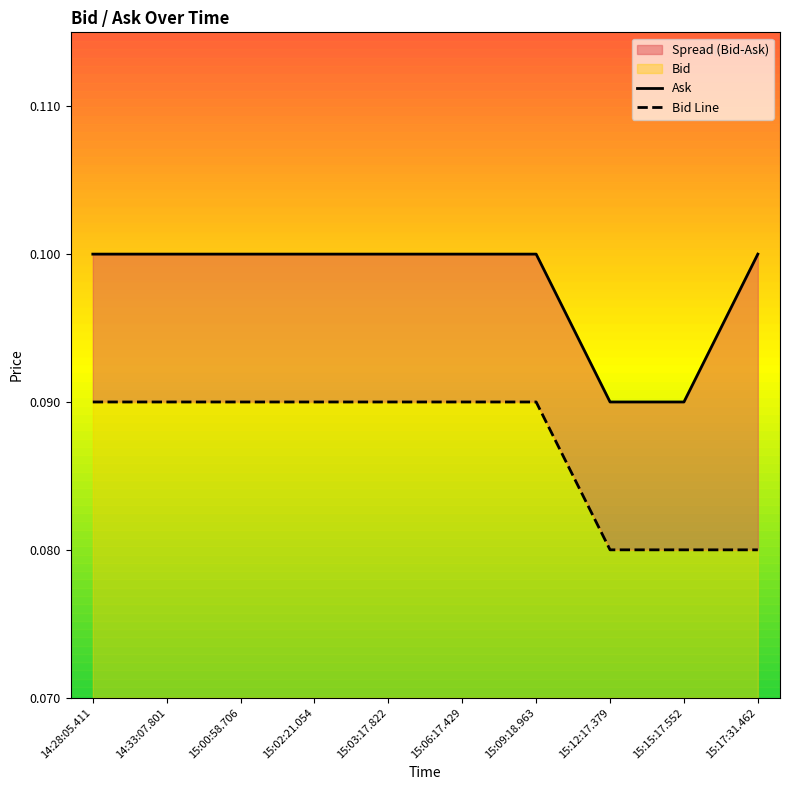

True or false: Bid Line has more than 1 interior local peaks.

False